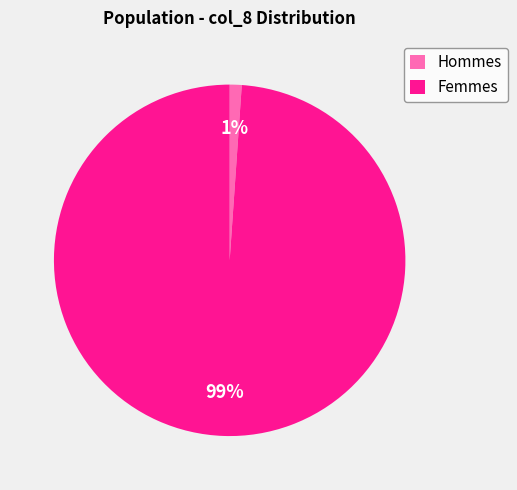

To the nearest percent, what is the average slice percentage?

50%